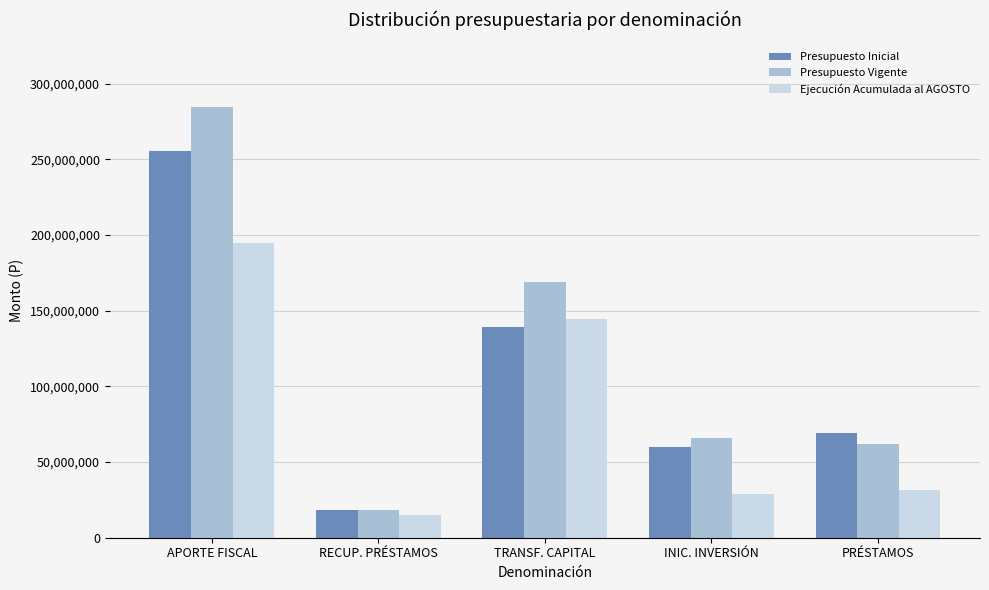

What is the approximate value of Ejecución Acumulada al AGOSTO at APORTE FISCAL, to the nearest 50?

194834300